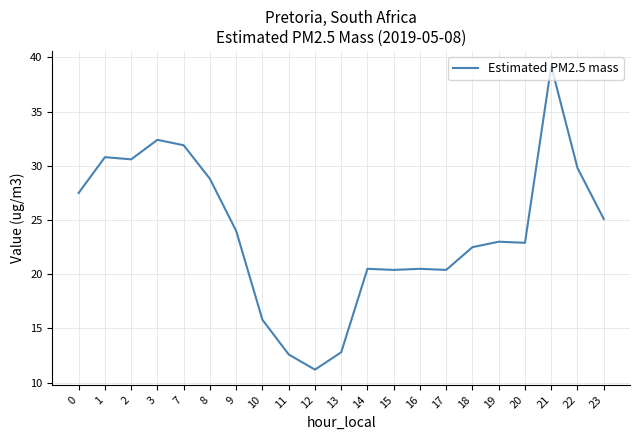

What is the change in value from 13 to 22?

+17.0